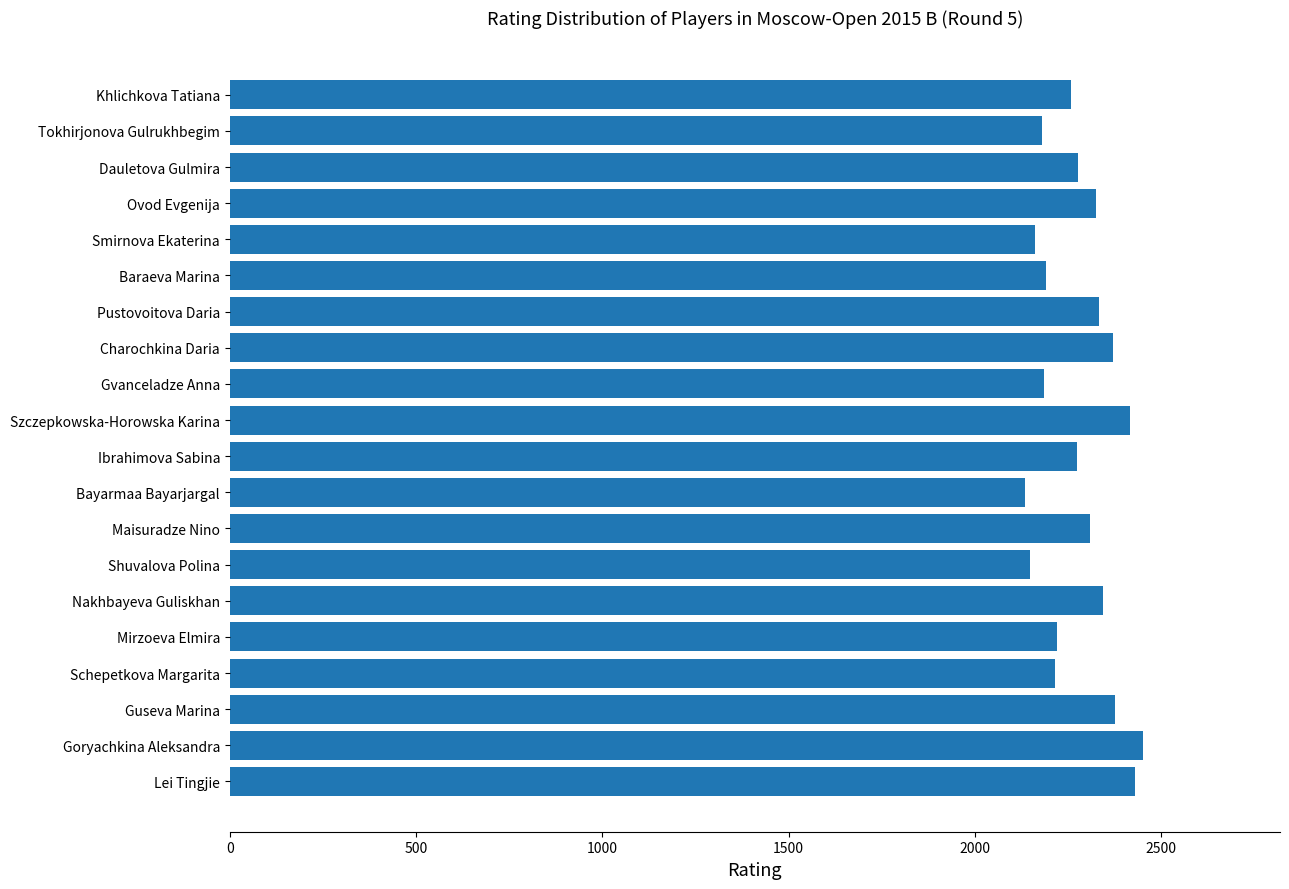

What is the smallest value displayed?

2134